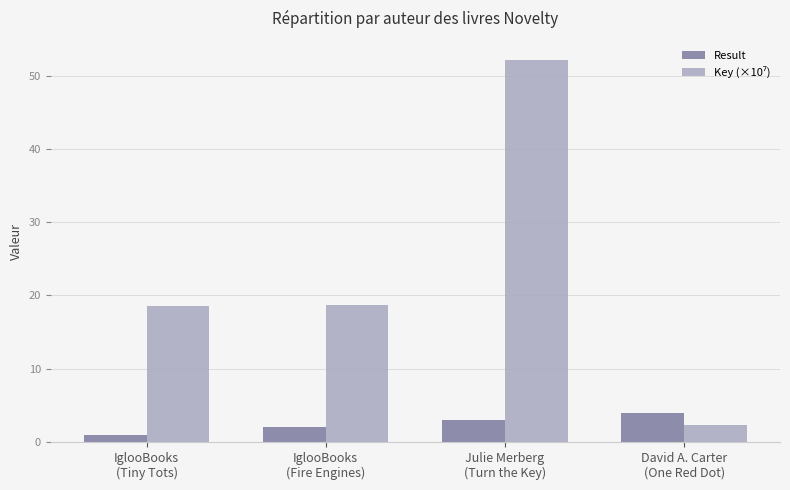

Which label corresponds to the smallest value in the chart?

IglooBooks
(Tiny Tots)